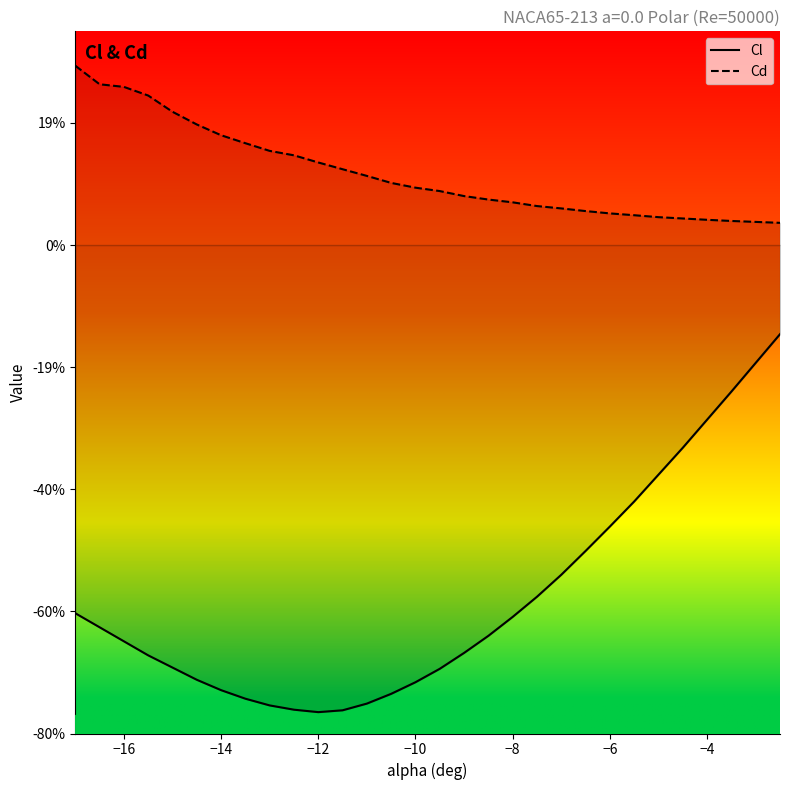

Which series has the largest range (max minus min)?

Cl